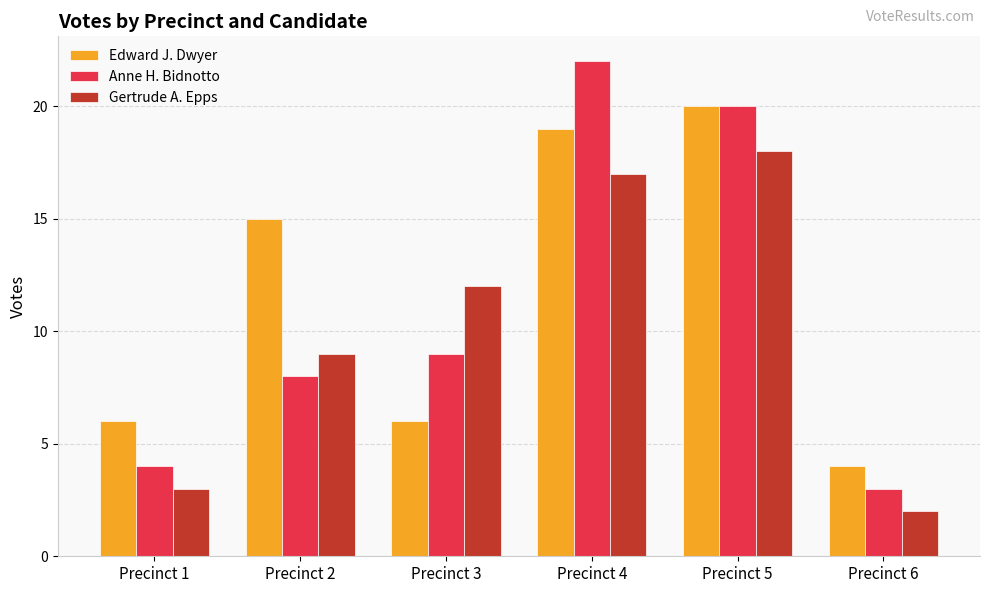

List the series in order of their peak value, highest first.

Anne H. Bidnotto, Edward J. Dwyer, Gertrude A. Epps